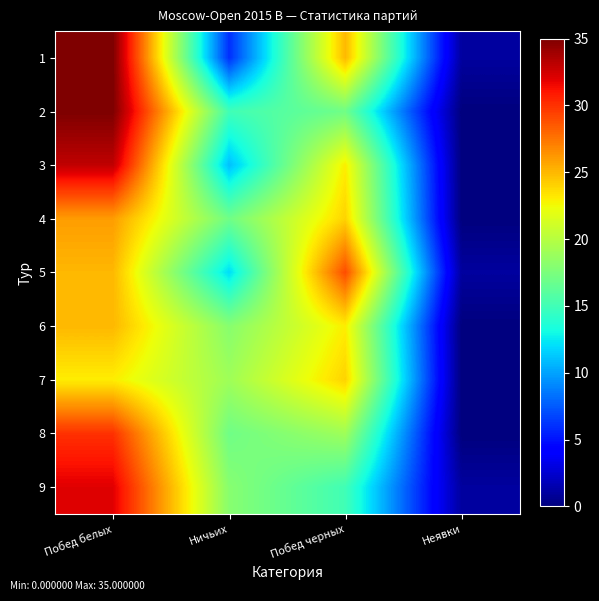

Reading left to right, what are all the values shown in this chart?

1: Побед белых=35	Ничьих=6	Побед черных=25	Неявки=1
2: Побед белых=35	Ничьих=15	Побед черных=17	Неявки=0
3: Побед белых=33	Ничьих=11	Побед черных=23	Неявки=0
4: Побед белых=26	Ничьих=17	Побед черных=24	Неявки=0
5: Побед белых=25	Ничьих=12	Побед черных=29	Неявки=1
6: Побед белых=25	Ничьих=18	Побед черных=23	Неявки=0
7: Побед белых=23	Ничьих=19	Побед черных=24	Неявки=0
8: Побед белых=30	Ничьих=17	Побед черных=19	Неявки=0
9: Побед белых=32	Ничьих=18	Побед черных=15	Неявки=1